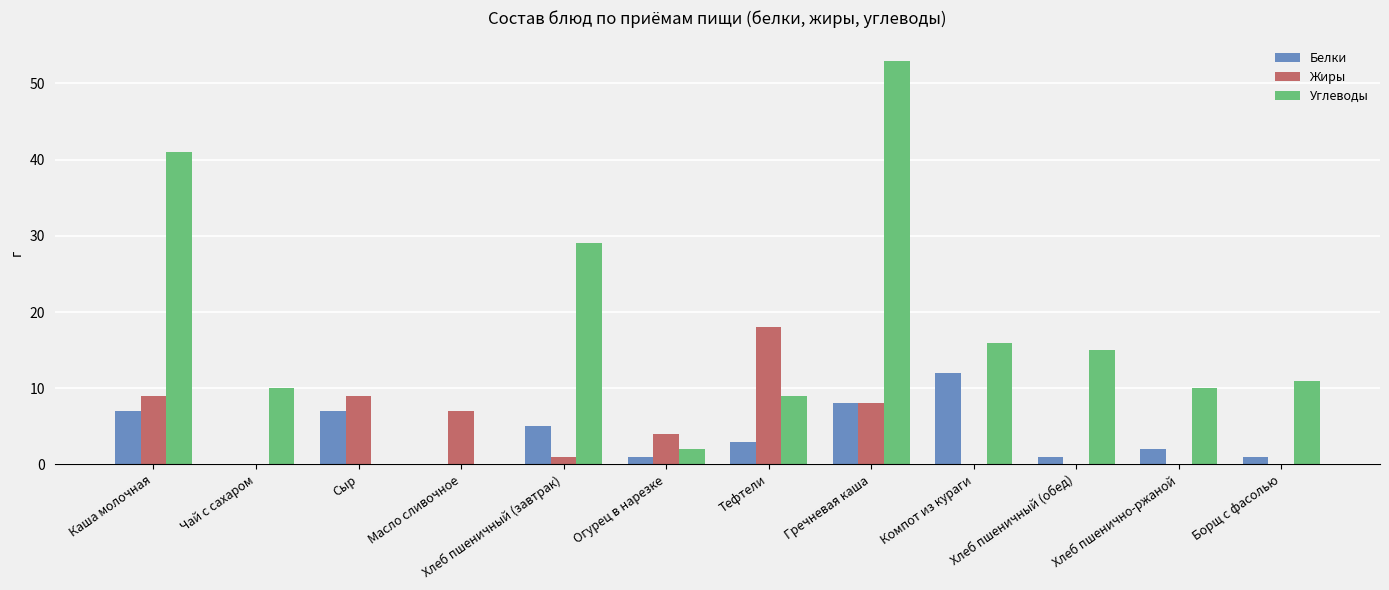

Where is Углеводы nearest to the value 26?

Хлеб пшеничный (завтрак)